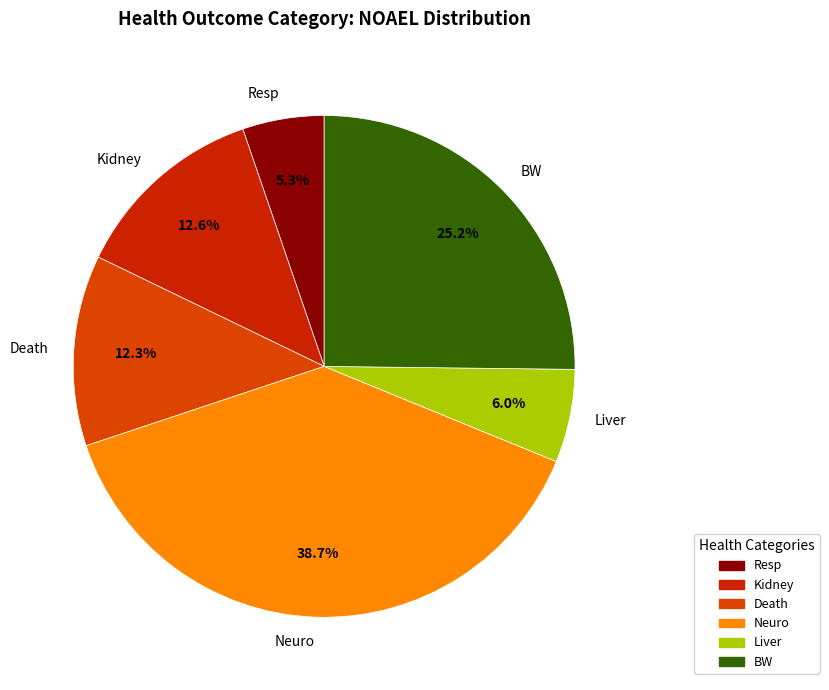

To the nearest percent, what percentage of the pie is Resp?

5%